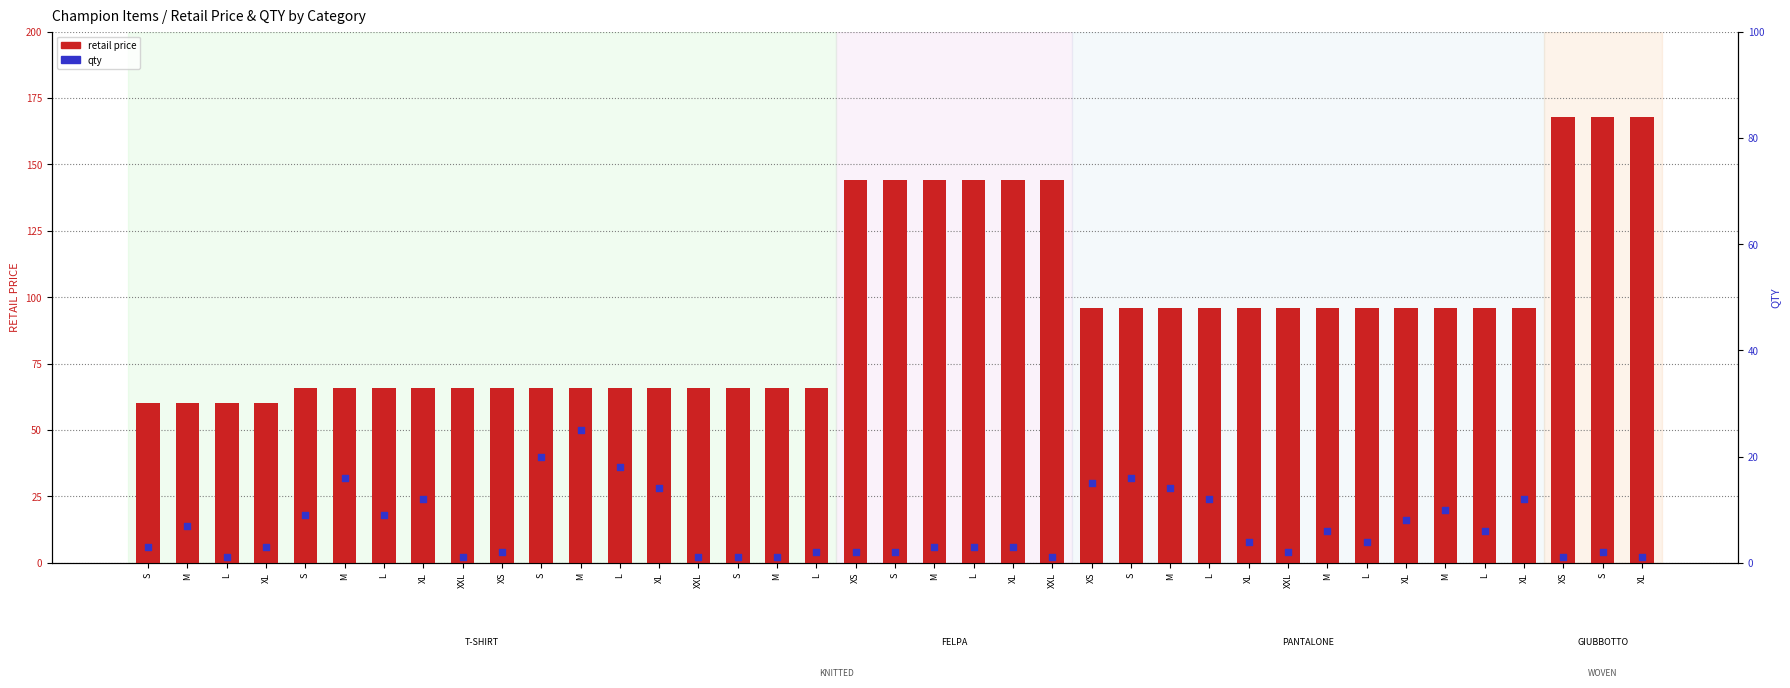

Which series has the largest total across all categories?

retail price